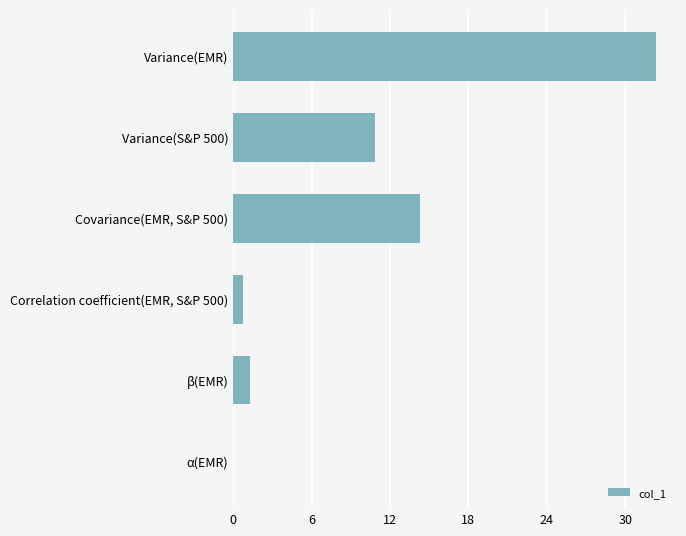

How many data points does each series have?

6